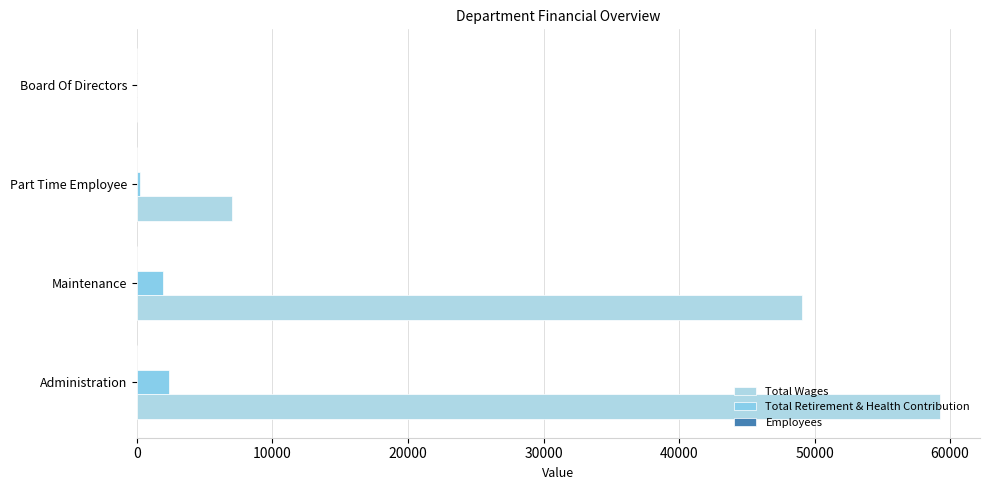

Reading left to right, extract all data points from this chart.

Total Wages: 59244	49038	6984	0
Total Retirement & Health Contribution: 2352	1914	209	0
Employees: 1	1	1	5